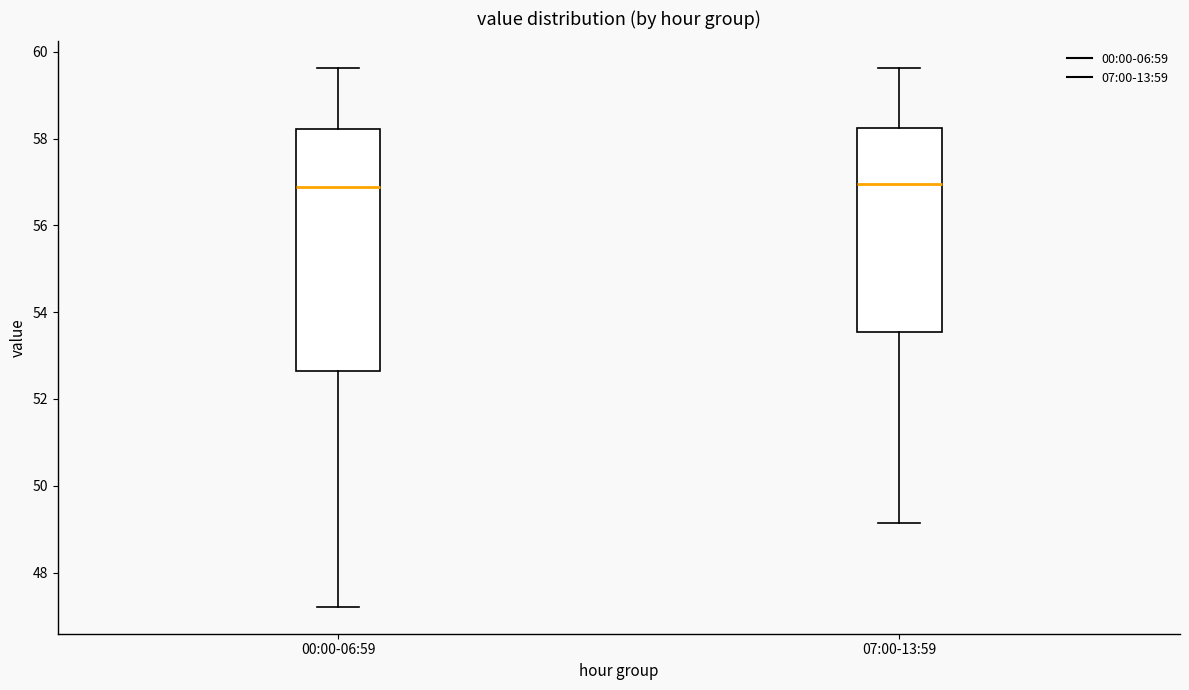

Comparing the boxes themselves (not the whiskers), which one is the tallest?

00:00-06:59